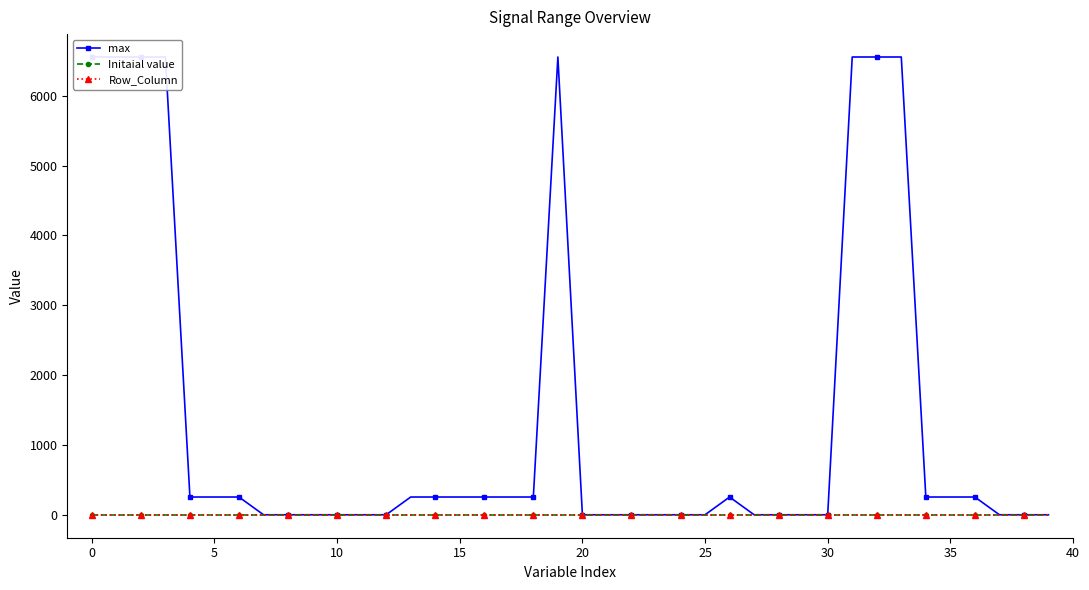

True or false: Initaial value and Row_Column cross at least once.

False